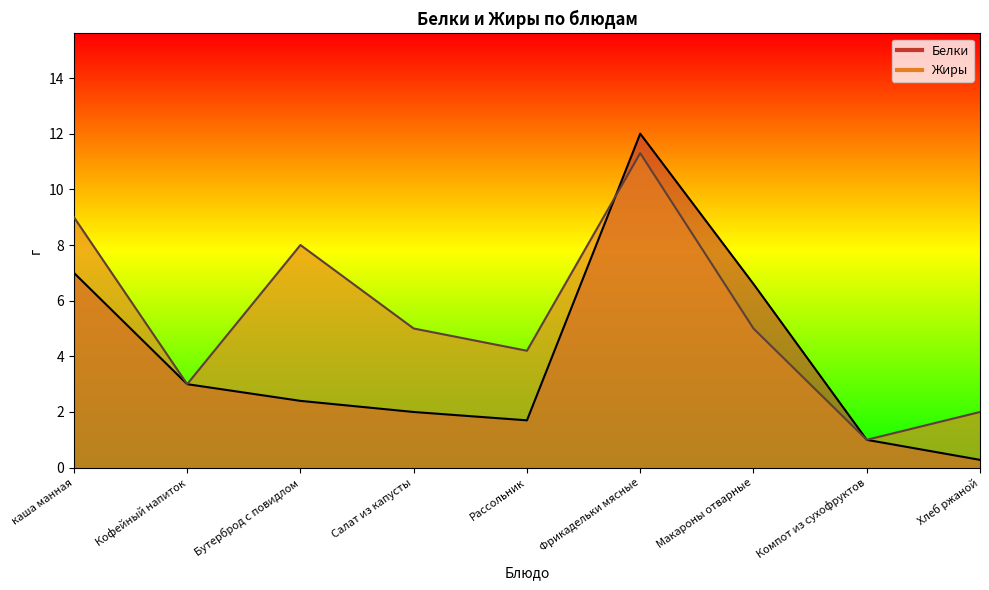

True or false: Жиры has a value of 9.0 at каша манная.

True